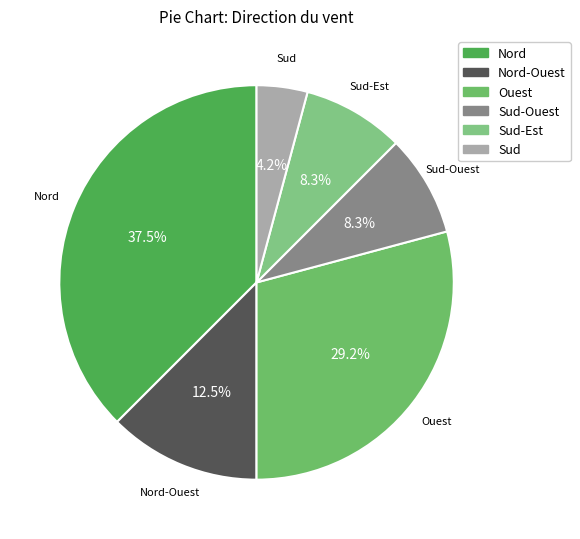

What is the smallest slice in the pie chart?

Sud